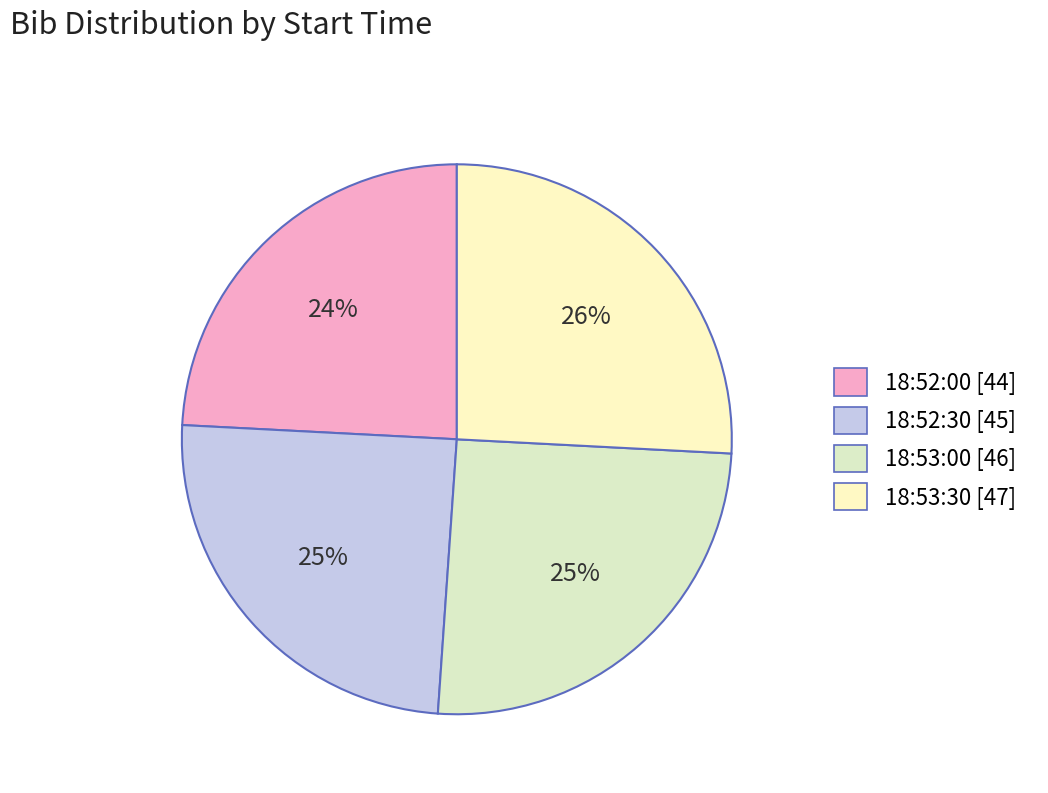

How many segments does this pie chart have?

4